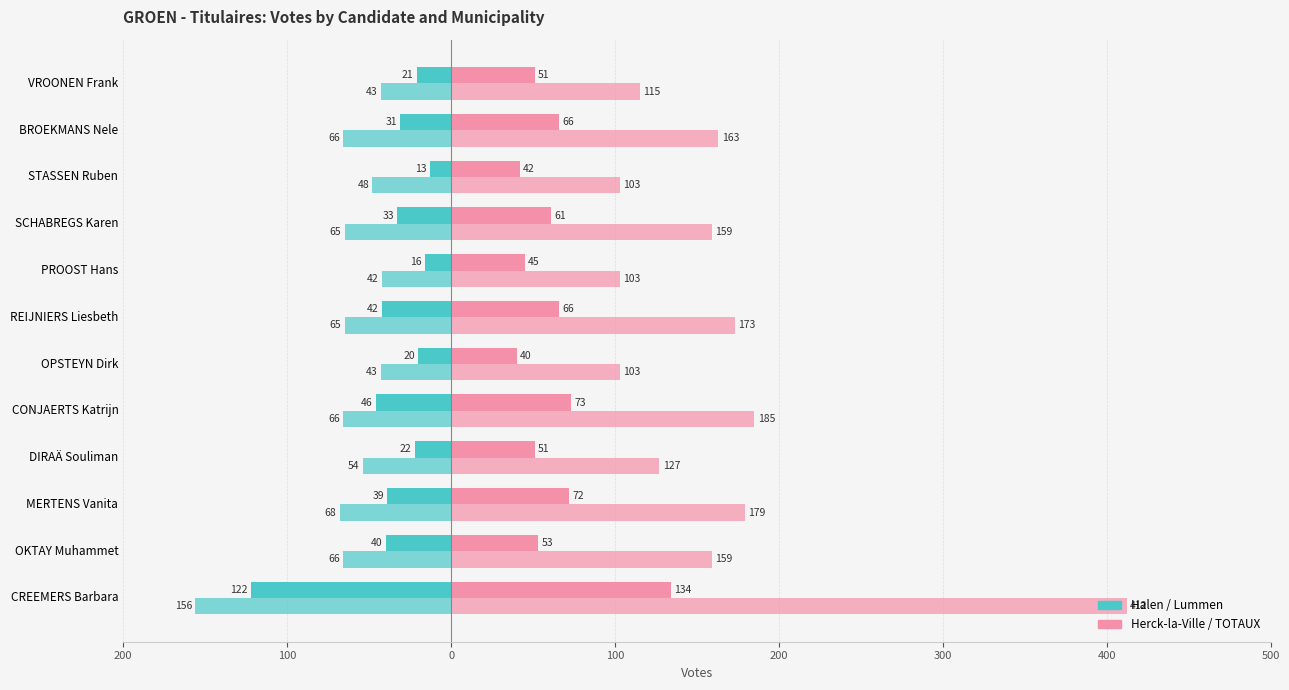

How many bars are there in total?

48